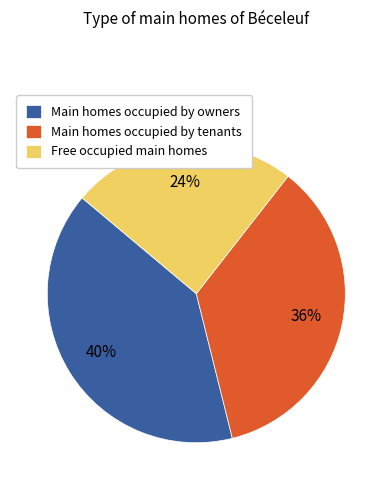

To the nearest percent, what portion does Main homes occupied by tenants represent?

36%